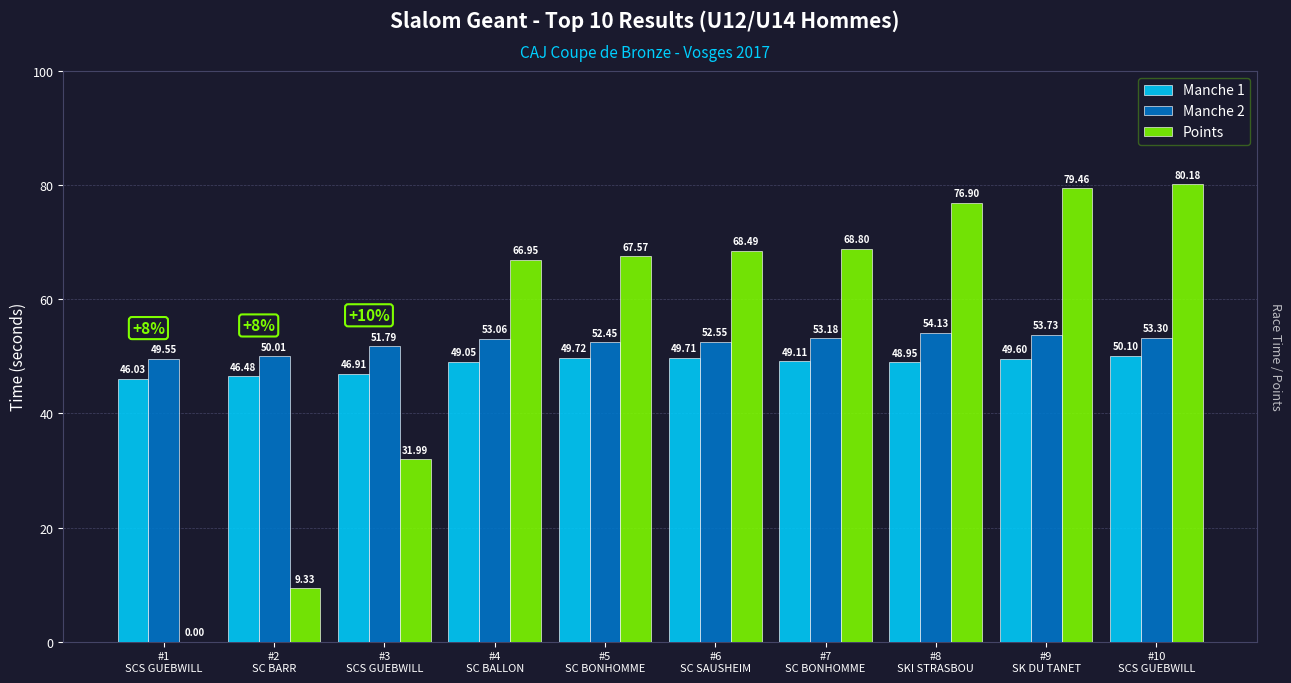

What is the spread (max minus min) of values at #4
SC BALLON?

17.9